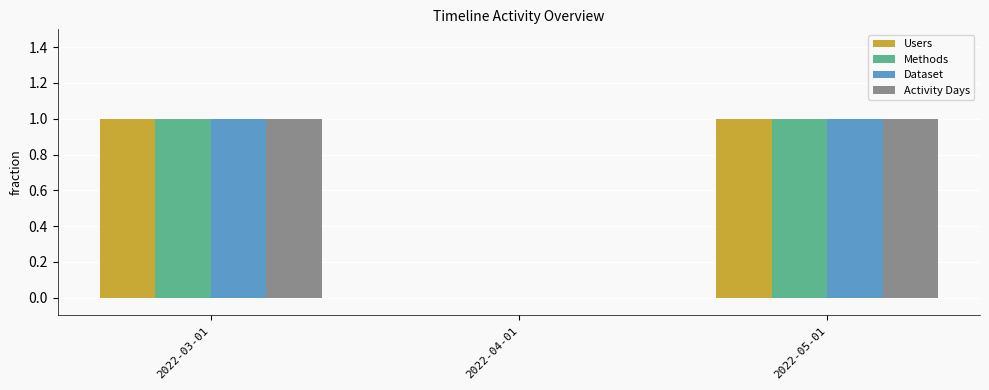

True or false: Methods has a value of 1 at 2022-05-01.

True